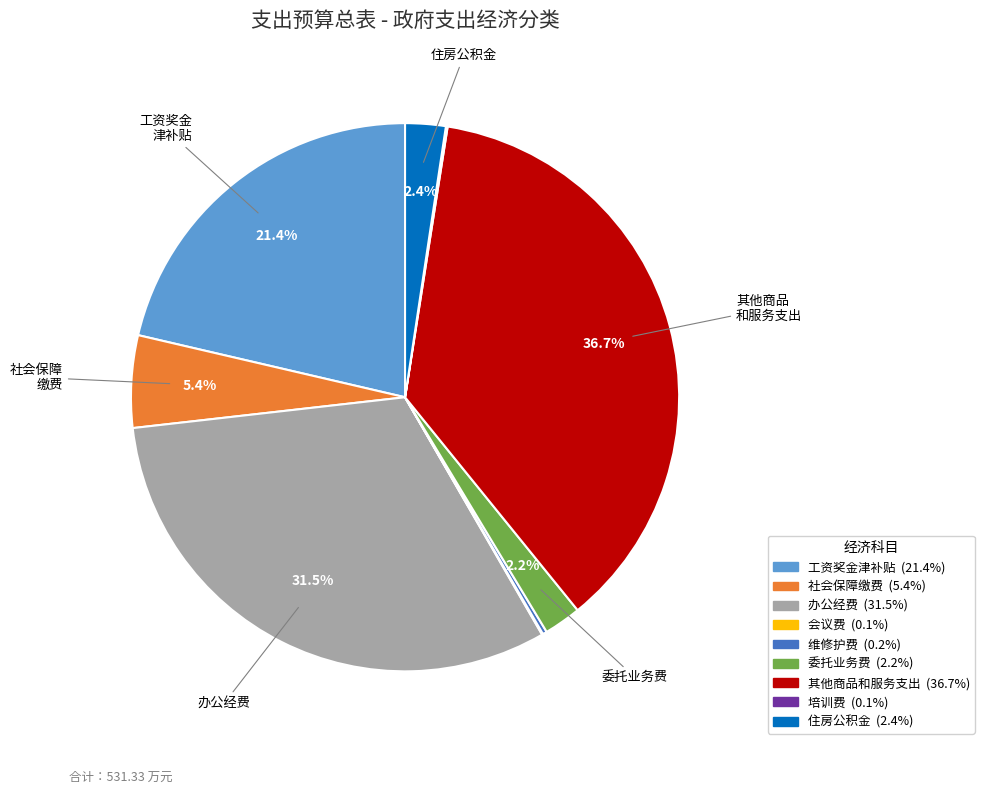

Is there any slice that represents more than half of the pie?

No